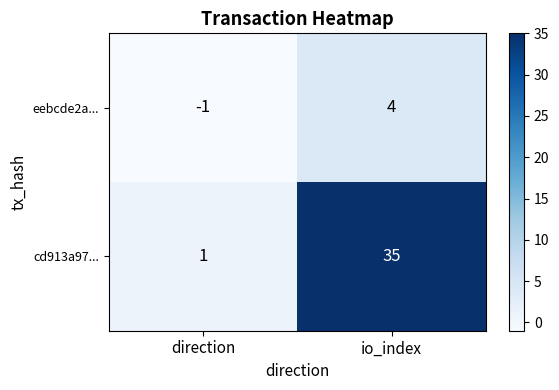

True or false: cd913a97... has a value of 1 at direction.

True